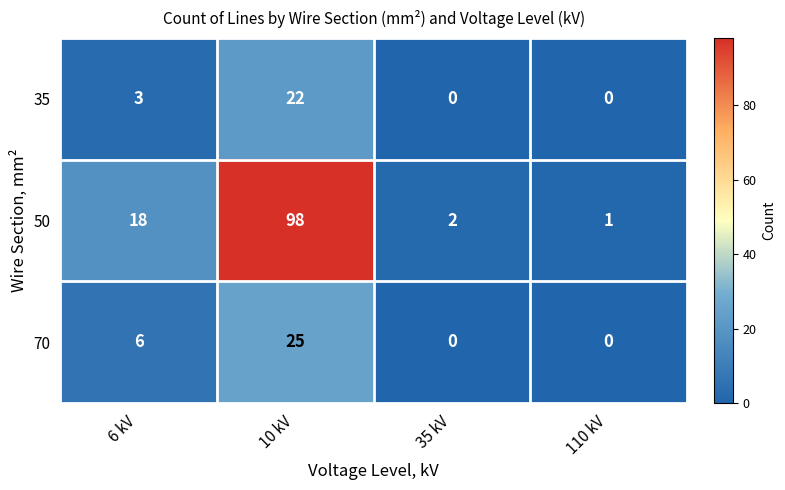

What is the difference between the 35 values at 6 kV and 10 kV?

19